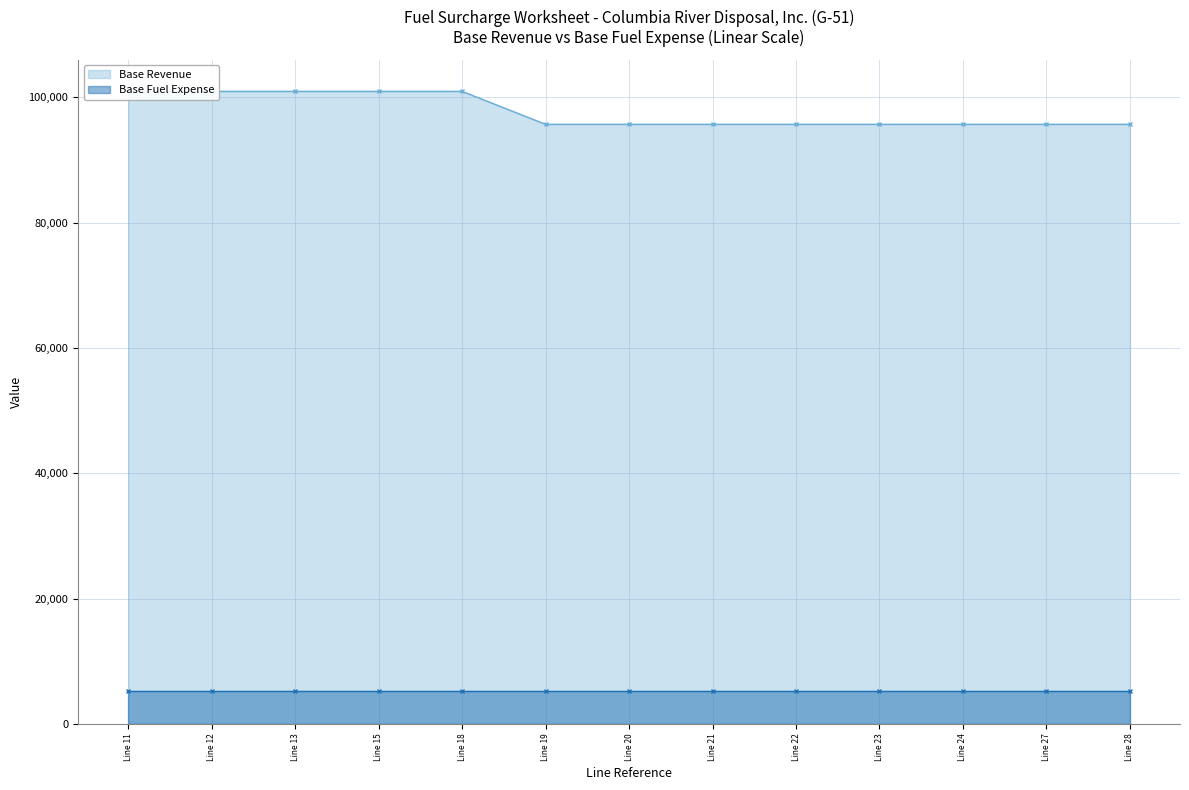

True or false: Base Revenue and Base Fuel Expense cross at least once.

False